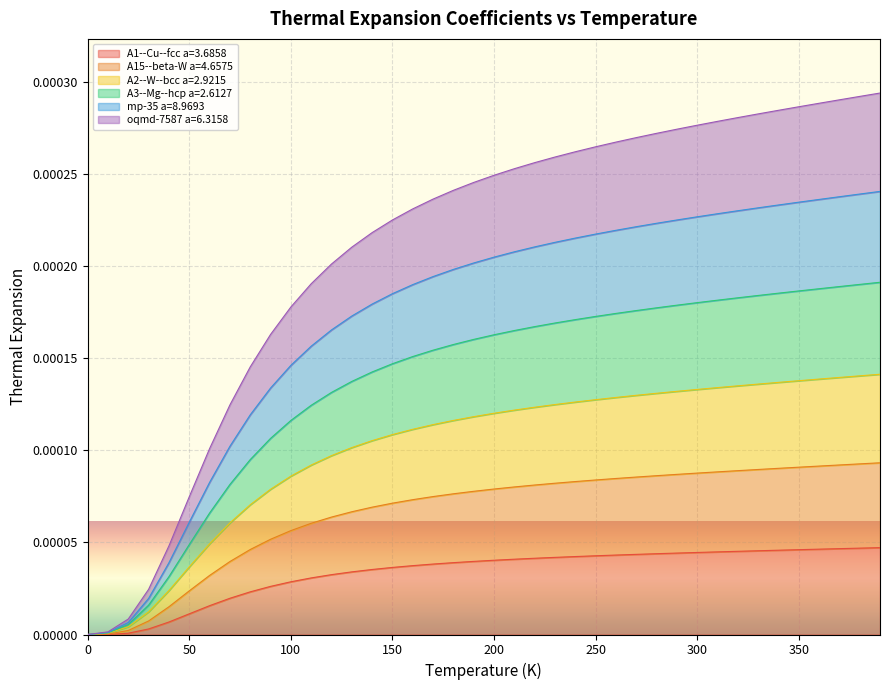

How many lines are shown in the chart?

6